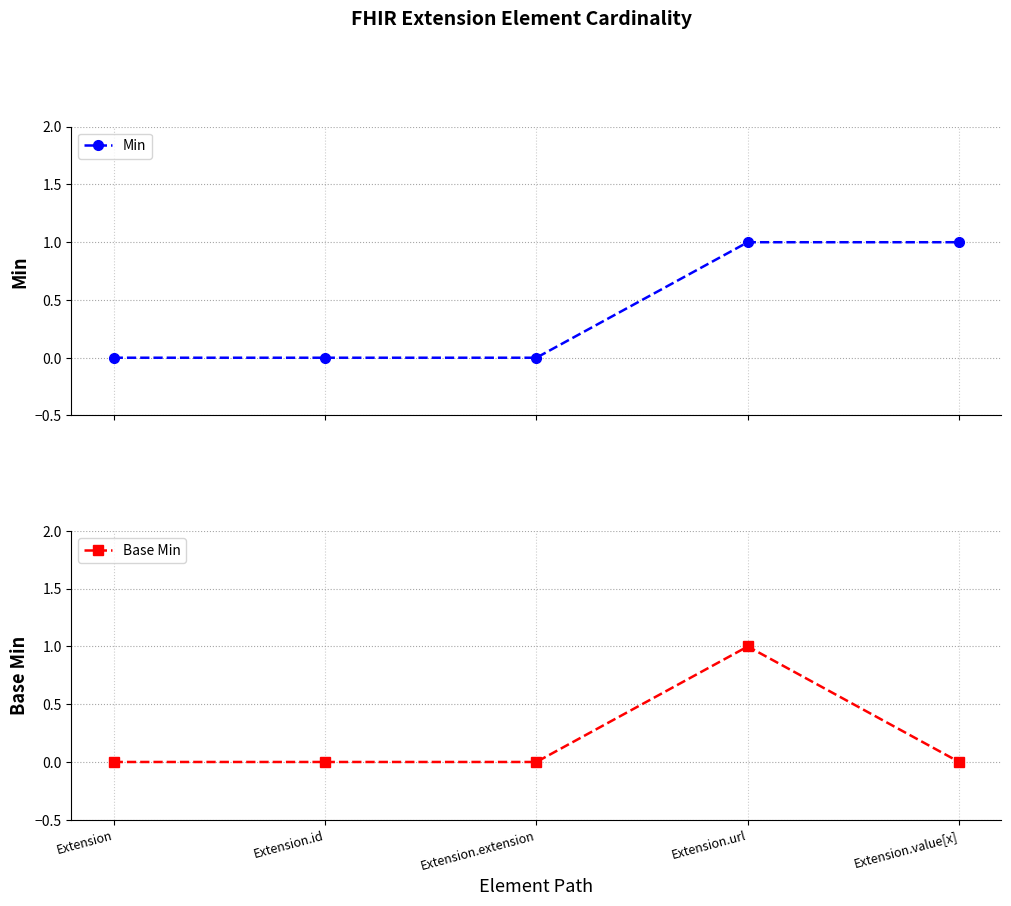

Is it true that Base Min equals 1 at Extension.id?

False